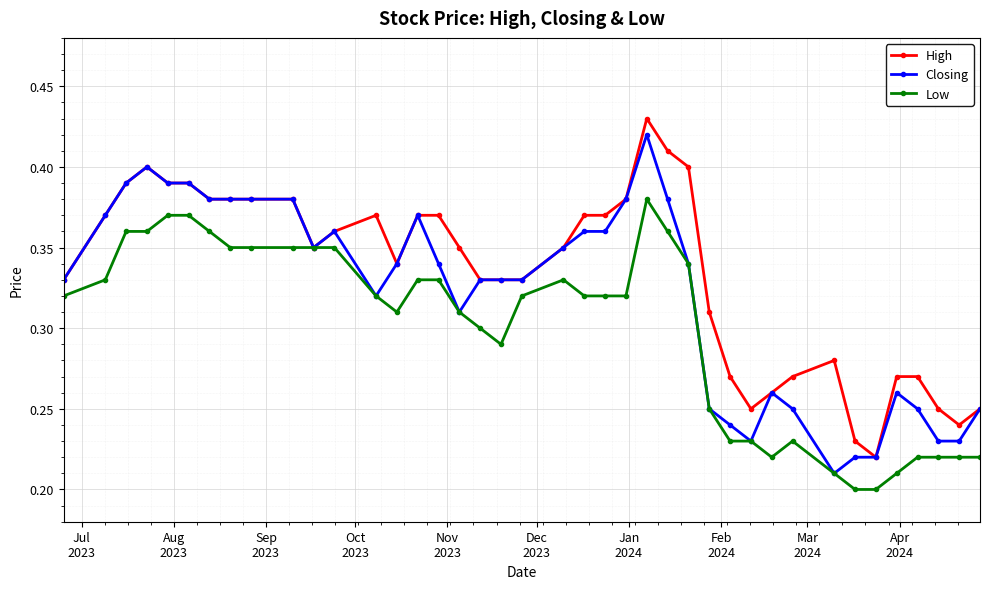

At how many categories does at least one series exceed 0?

40